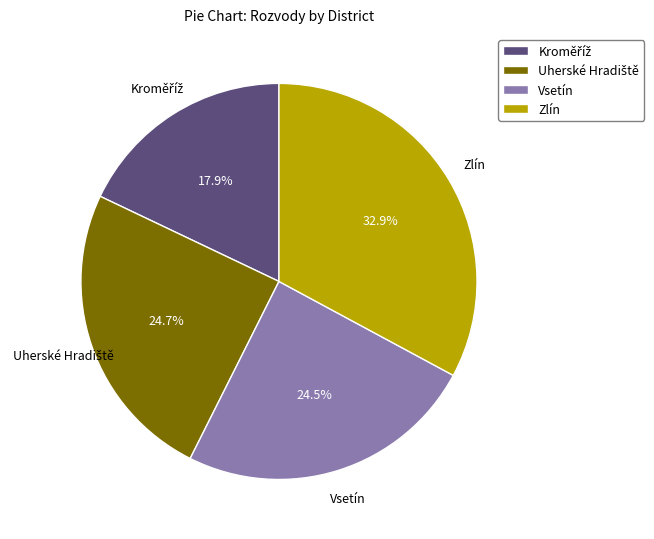

What percentage is NOT represented by Zlín?

67.1%